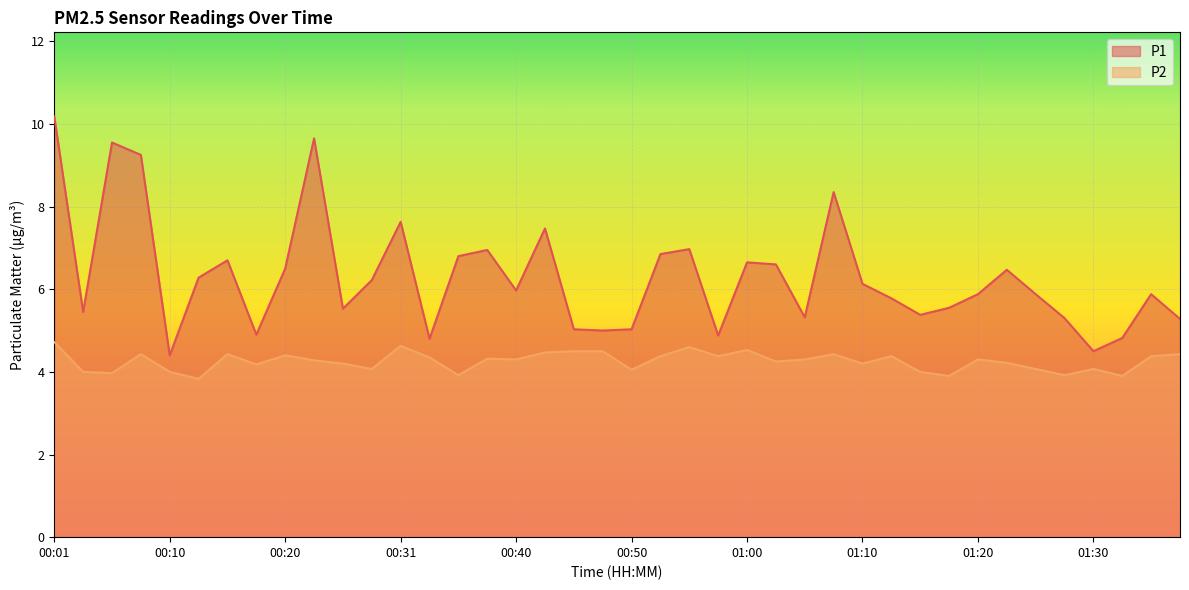

The value of P2 at 00:45 is 4.5. True or false?

True